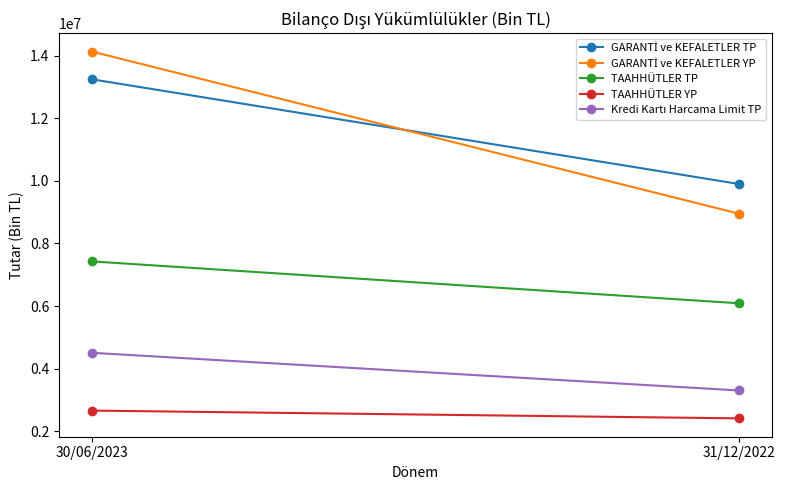

Which series has the largest total across all categories?

GARANTİ ve KEFALETLER TP